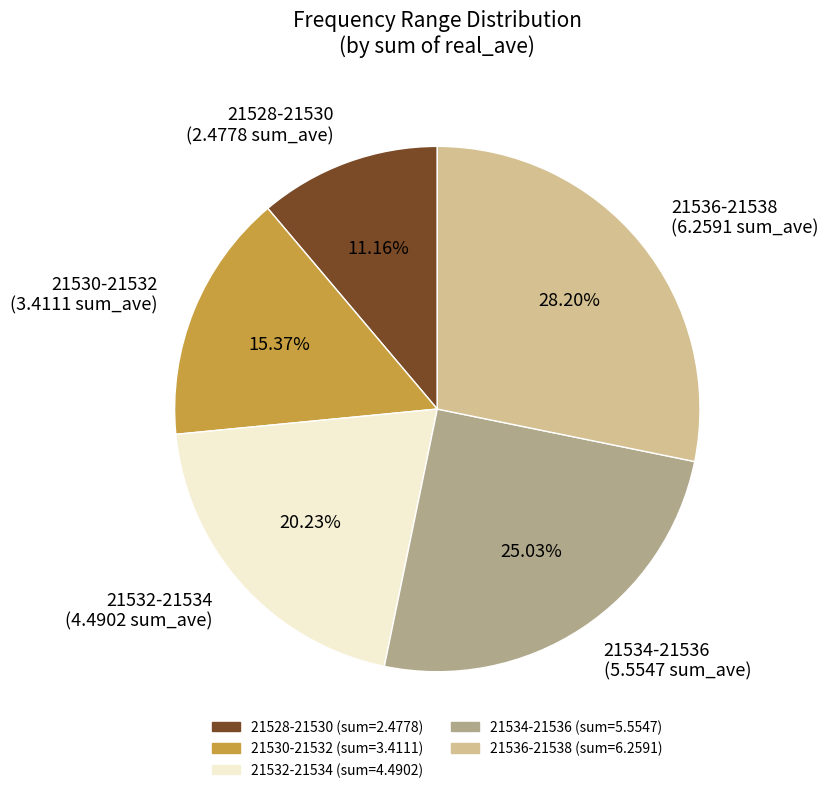

Which has a higher value, 21534-21536 (5.5547 sum_ave) or 21536-21538 (6.2591 sum_ave)?

21536-21538 (6.2591 sum_ave)